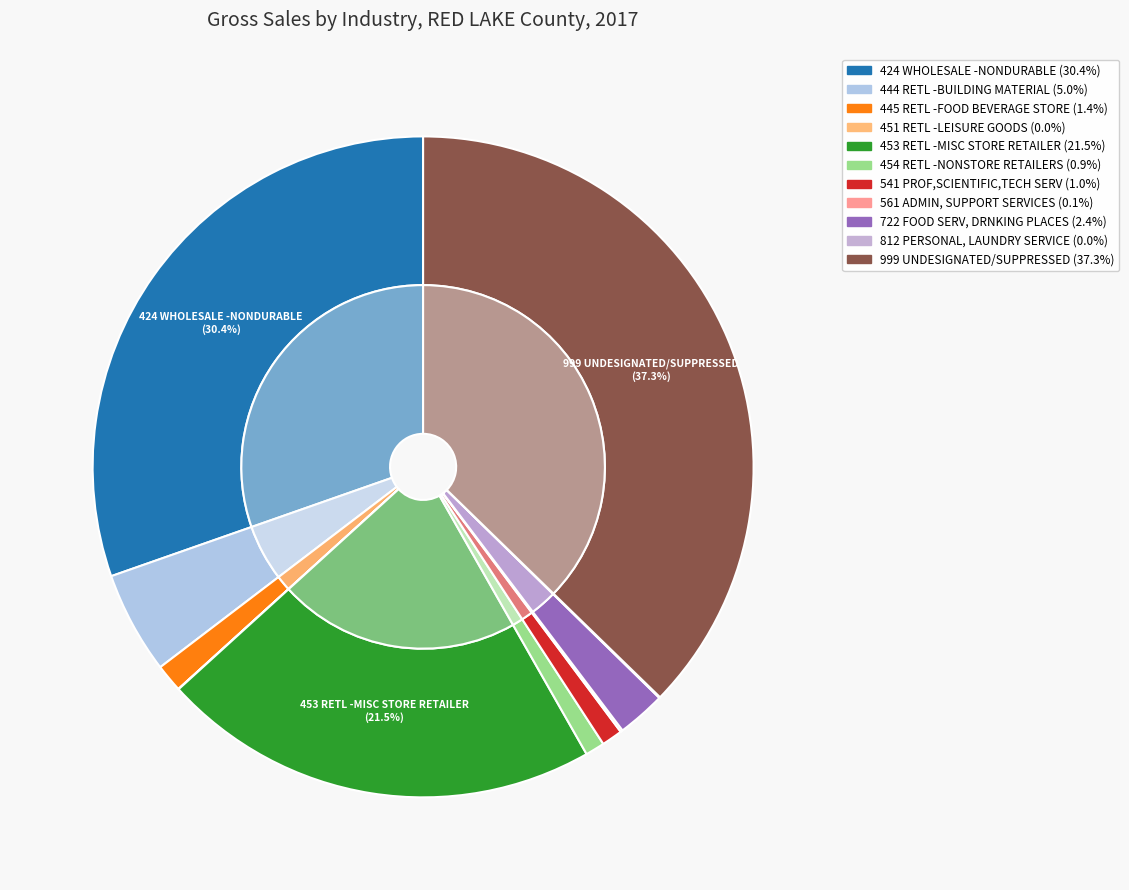

Count the number of slices in the pie.

11